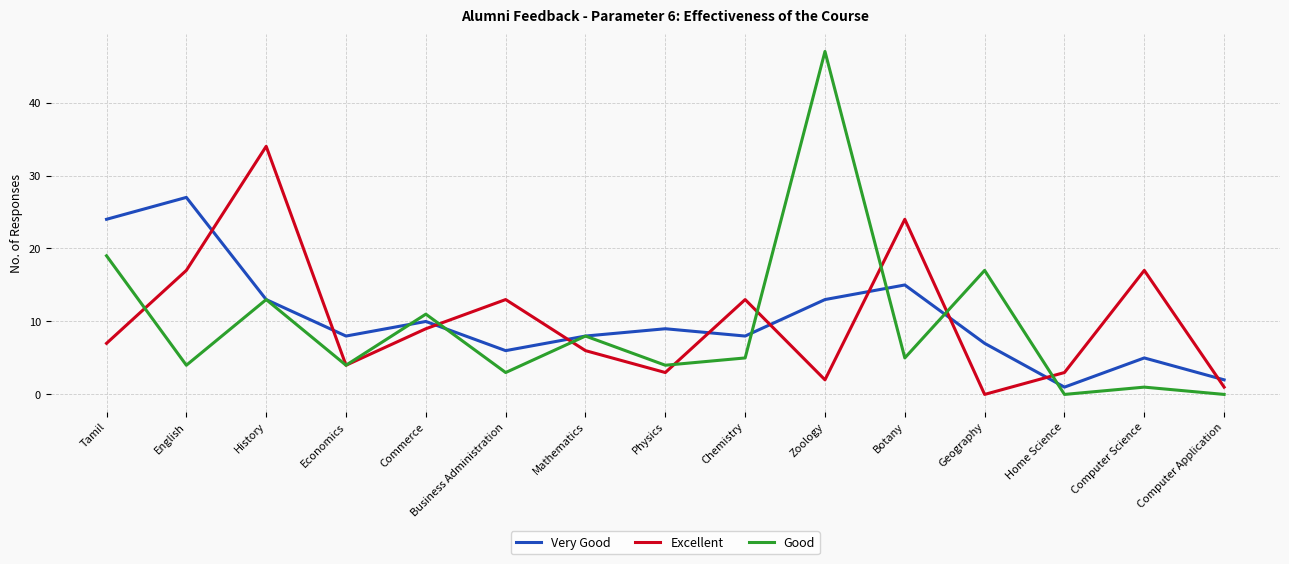

List the series in order of their peak value, highest first.

Good, Excellent, Very Good